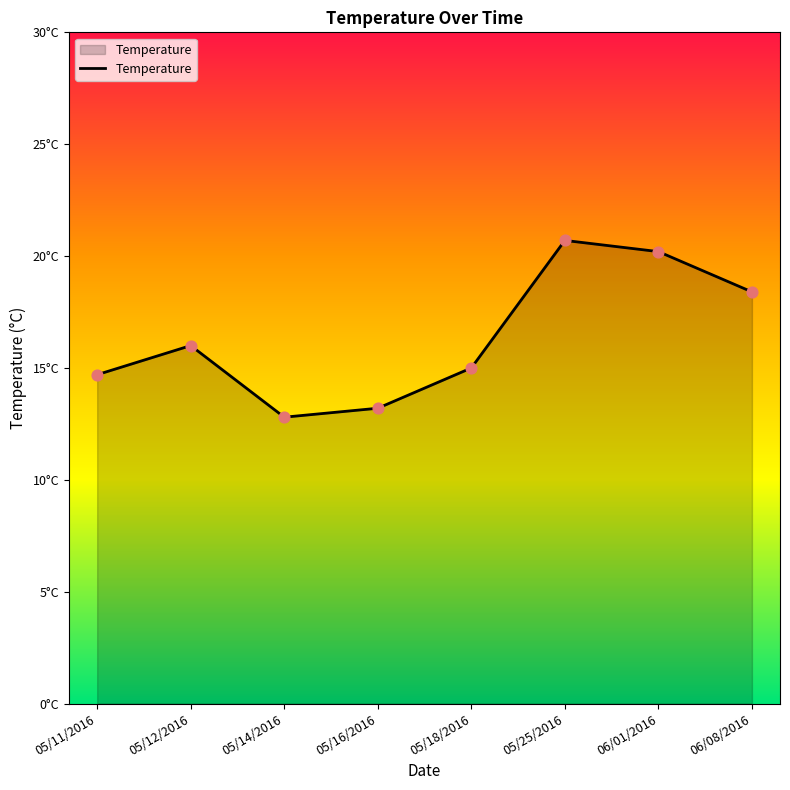

Which has a higher value, 05/25/2016 or 05/16/2016?

05/25/2016